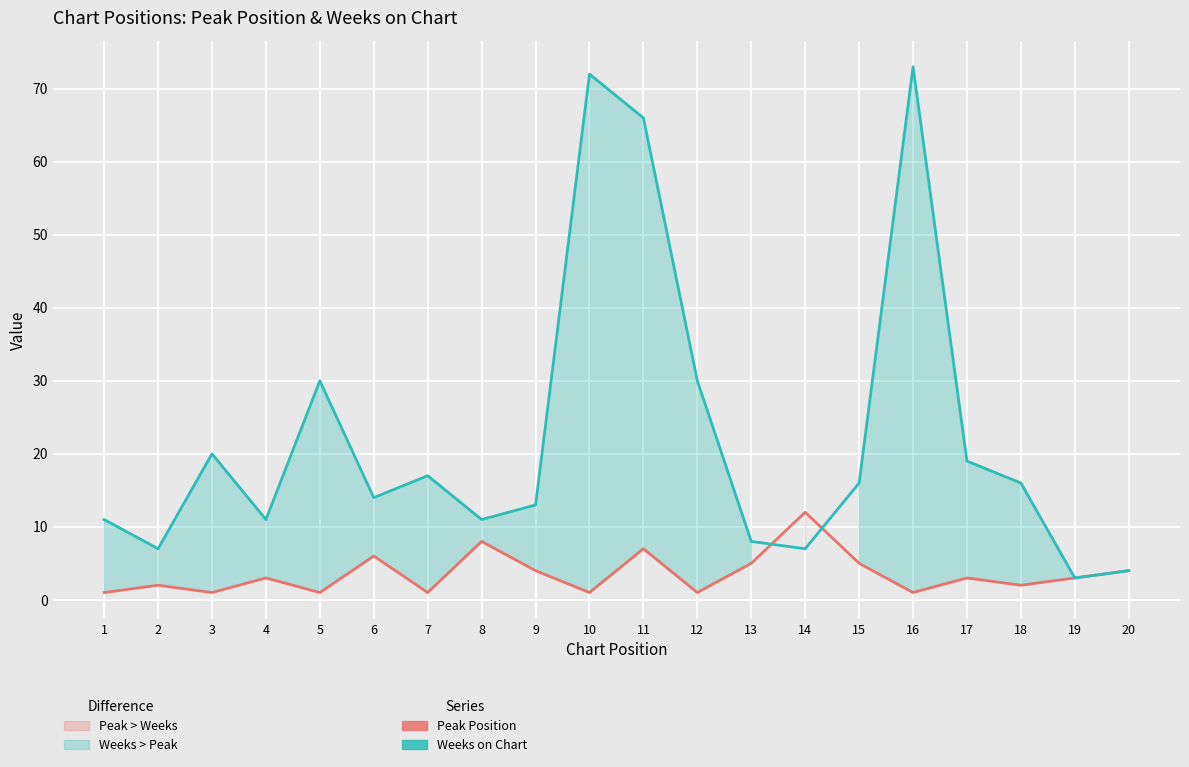

List the series in order of their peak value, lowest first.

Peak Position, Weeks on Chart